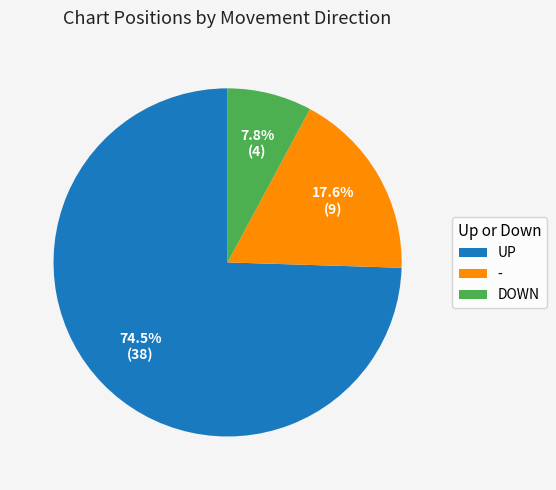

Rank the categories by value from lowest to highest.

DOWN, -, UP